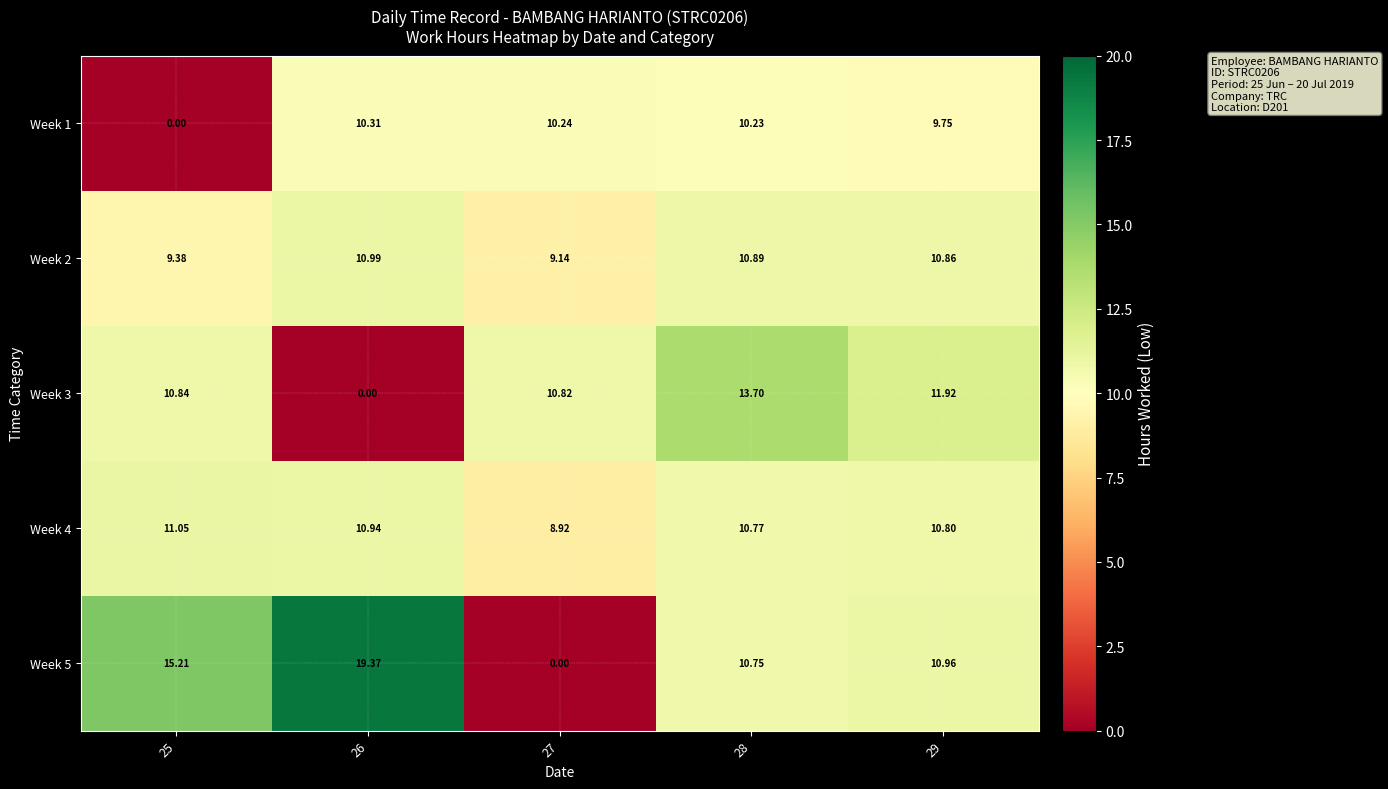

Rank the series by their maximum value, from highest to lowest.

Week 5, Week 3, Week 4, Week 2, Week 1